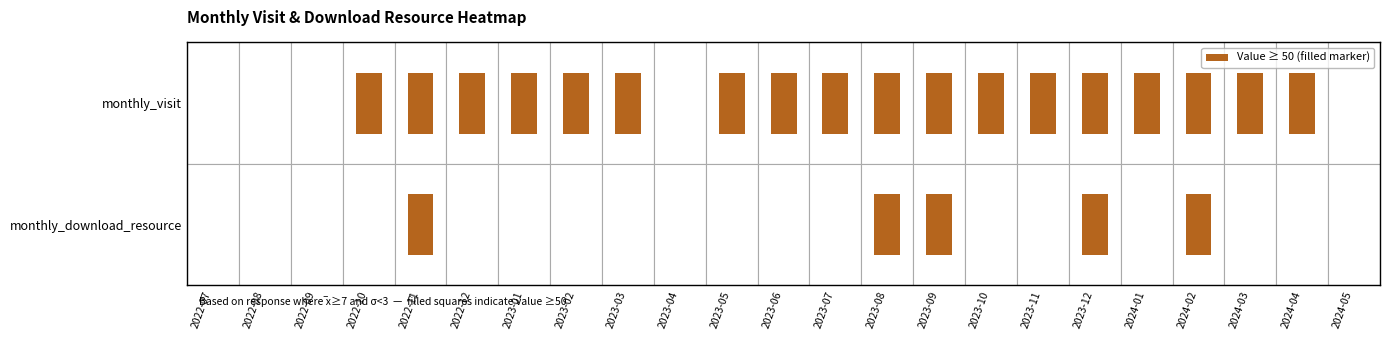

At which category does the chart reach its peak across all series?

2023-12